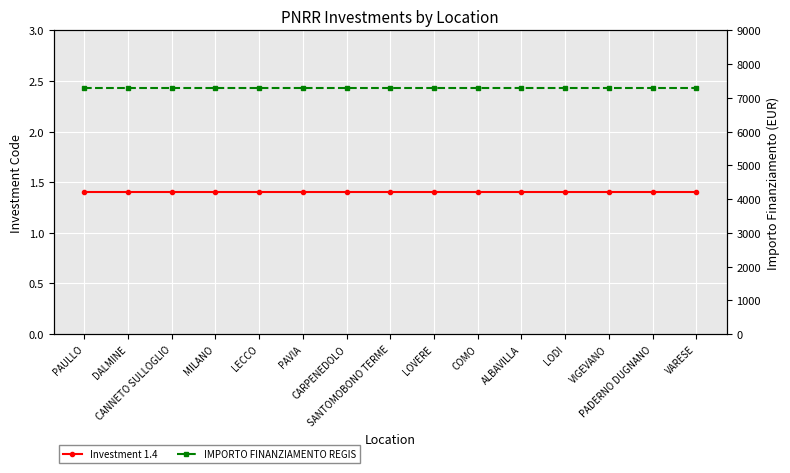

List the series in order of their overall mean, highest first.

IMPORTO FINANZIAMENTO REGIS, Investment 1.4